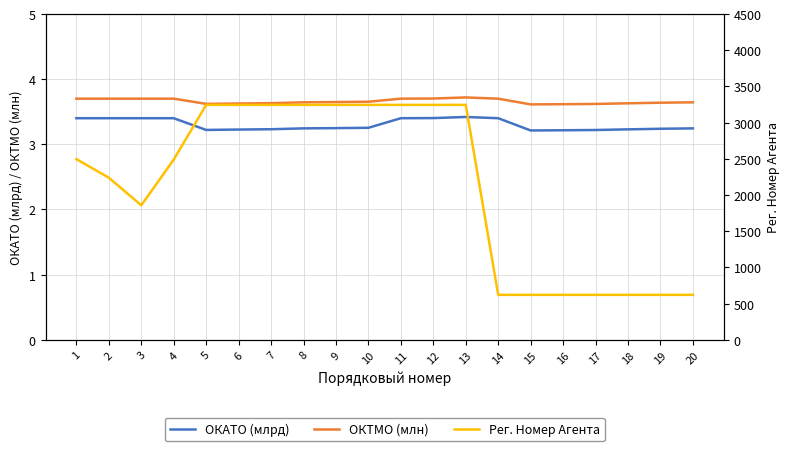

True or false: Рег. Номер Агента and ОКТМО (млн) cross at least once.

False